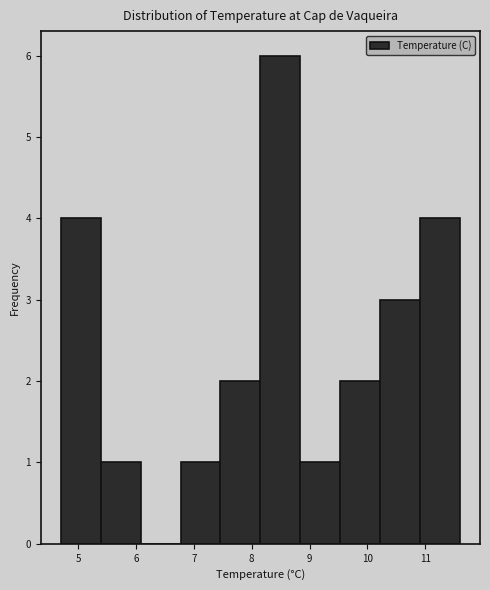

Reading left to right, transcribe this chart: for each bar, give the range it covers on the x-axis and its height. Neither the bar edges nor the heights are printed on the chart, so give them approximately, as read against the axes.

4.70 to 5.39: 4
5.39 to 6.08: 1
6.08 to 6.77: 0
6.77 to 7.46: 1
7.46 to 8.15: 2
8.15 to 8.84: 6
8.84 to 9.53: 1
9.53 to 10.22: 2
10.22 to 10.91: 3
10.91 to 11.60: 4